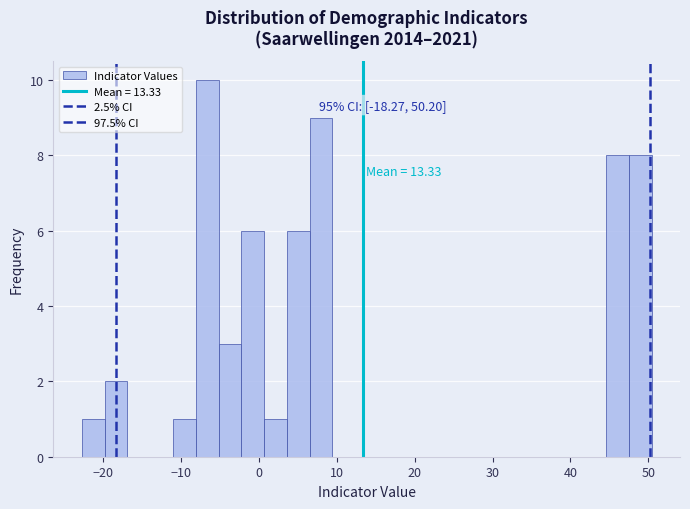

Around what value on the x-axis is the tallest bar? Give the approximate position of its centre, as read against the axis.

-7